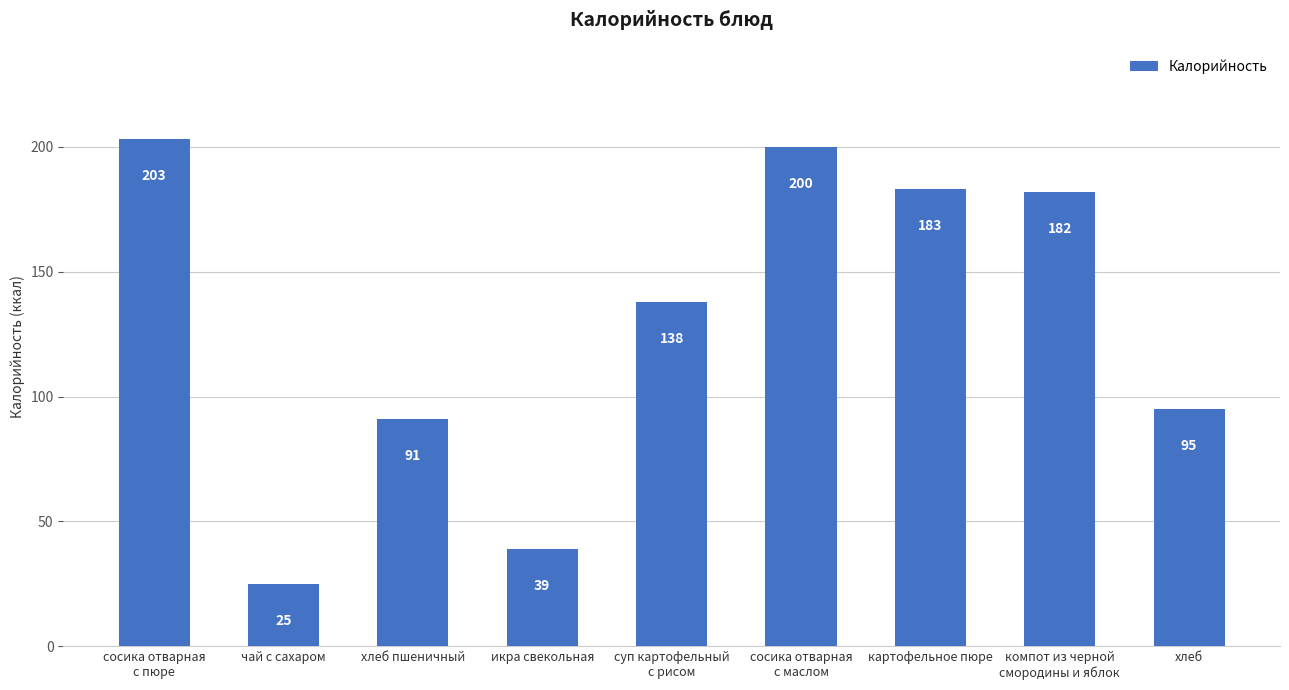

The value at компот из черной
смородины и яблок is 182. True or false?

True